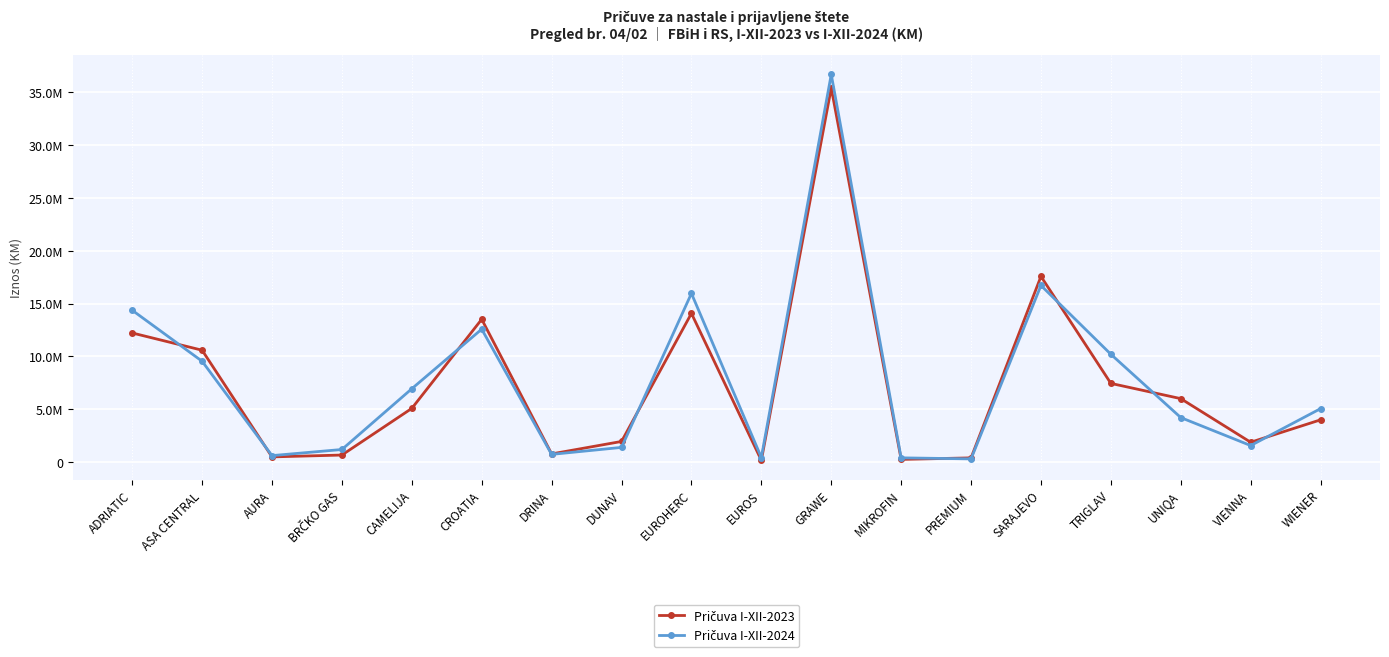

What is the sum of all Pričuva I-XII-2023 values?

132315558